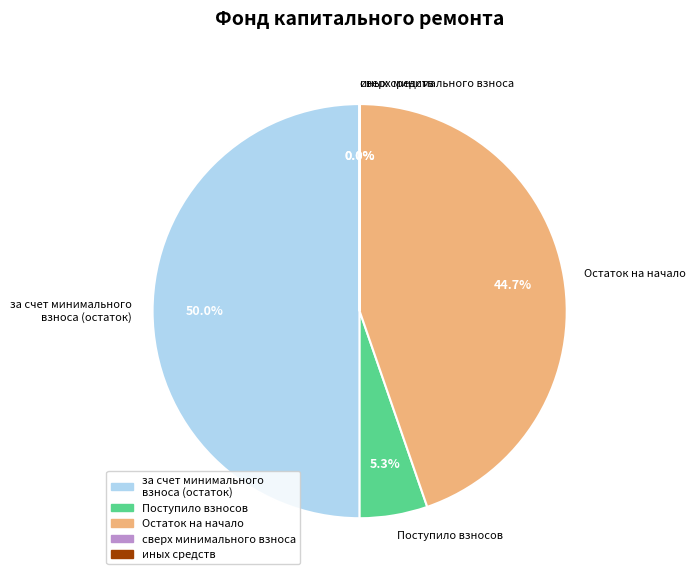

What is the largest slice in the pie chart?

за счет минимального взноса (остаток)